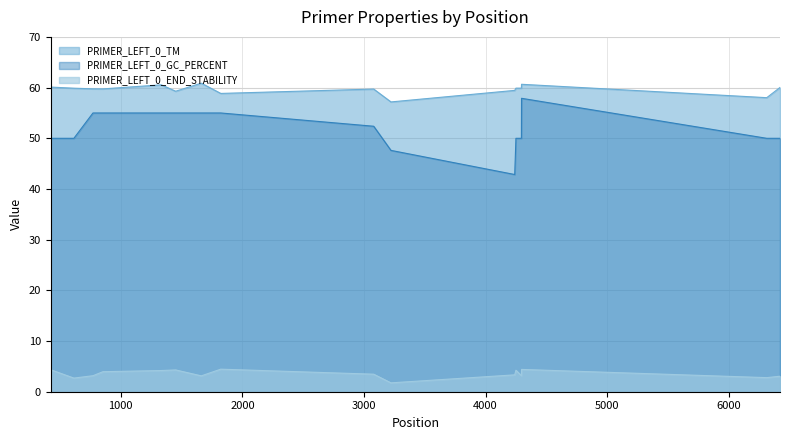

Reading left to right, what are all the values shown in this chart?

PRIMER_LEFT_0_TM: 60.1	59.9	59.8	59.8	60.6	59.3	60.9	58.9	59.7	57.2	59.5	59.9	59.9	60.7	58.0	60.0
PRIMER_LEFT_0_GC_PERCENT: 50.0	50.0	55.0	55.0	55.0	55.0	55.0	55.0	52.4	47.6	42.9	50.0	50.0	57.9	50.0	50.0
PRIMER_LEFT_0_END_STABILITY: 4.3	2.7	3.2	4.0	4.2	4.3	3.1	4.5	3.5	1.8	3.3	4.2	3.2	4.4	2.8	3.1